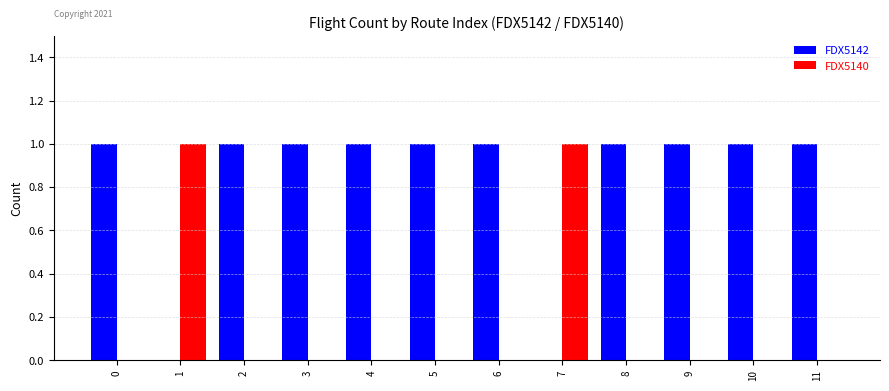

Is the value of FDX5140 at 10 greater than the value of FDX5142 at 5?

No